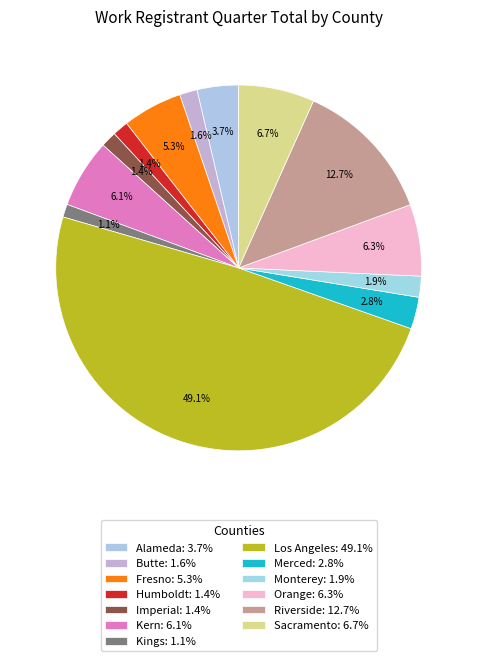

Count the number of slices in the pie.

13